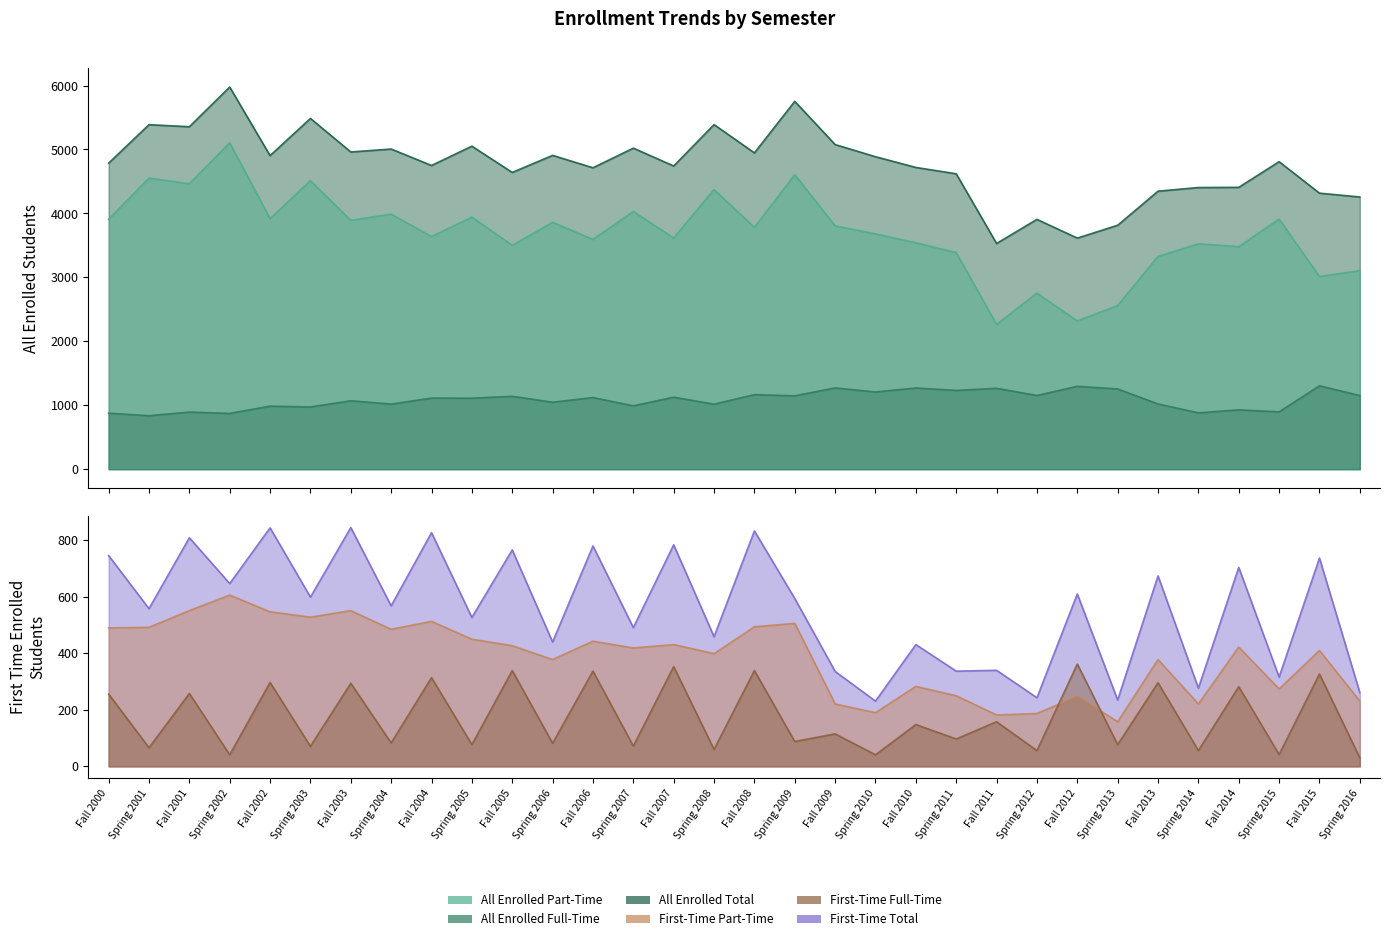

Rank the series by their maximum value, from highest to lowest.

All Enrolled Total, All Enrolled Part-Time, All Enrolled Full-Time, First-Time Total, First-Time Part-Time, First-Time Full-Time